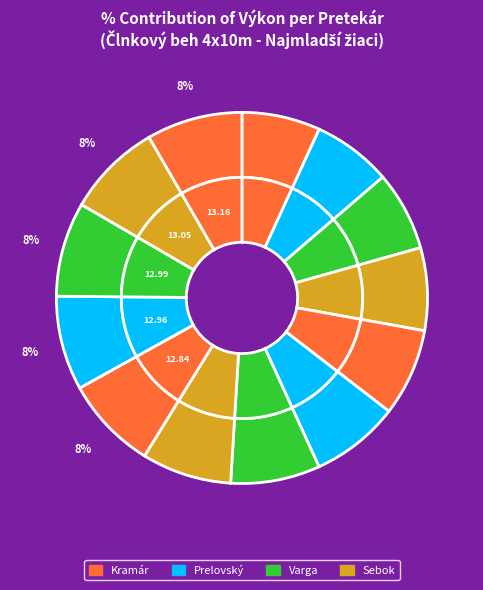

Is Prelovský the majority of the pie?

No